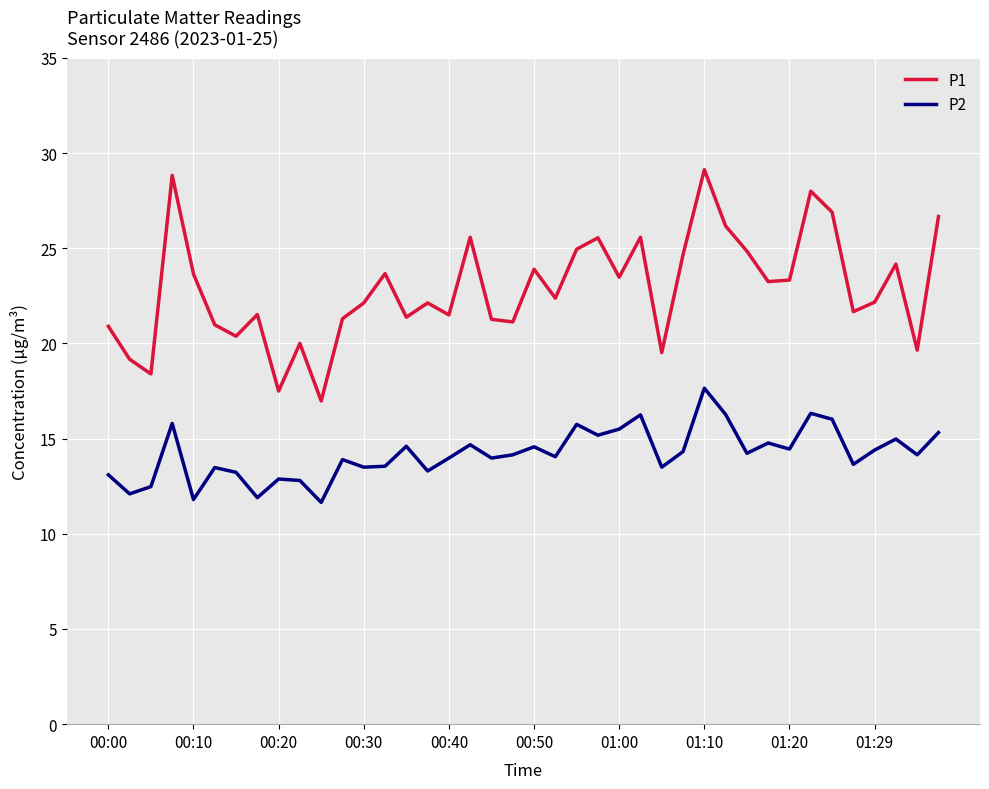

What is the difference between the second highest and second lowest values in the P2 series?

4.5